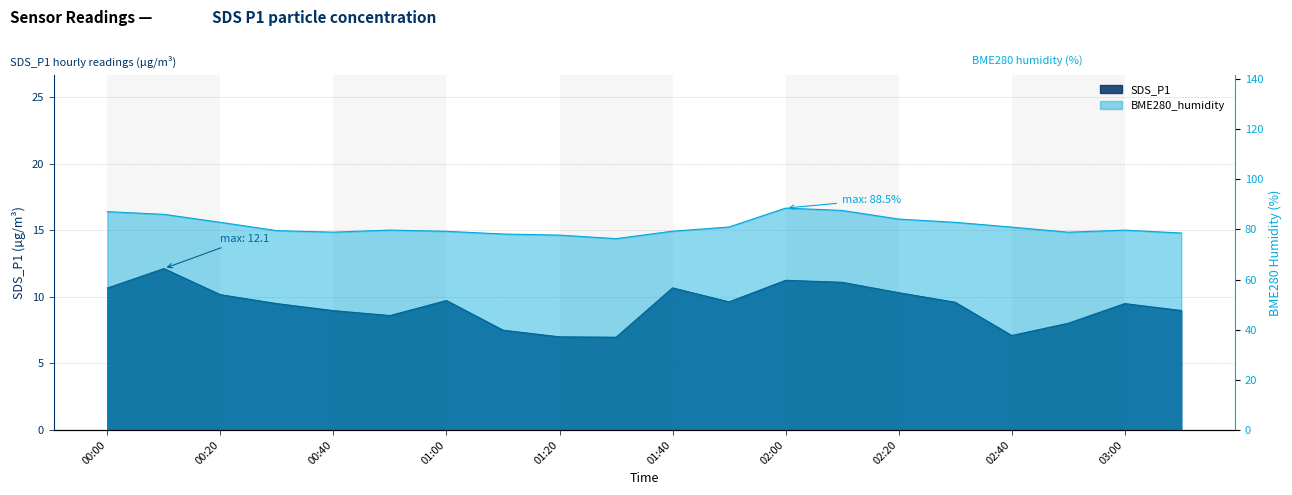

What is the value of the BME280_humidity point at the 7th from the left?

79.2